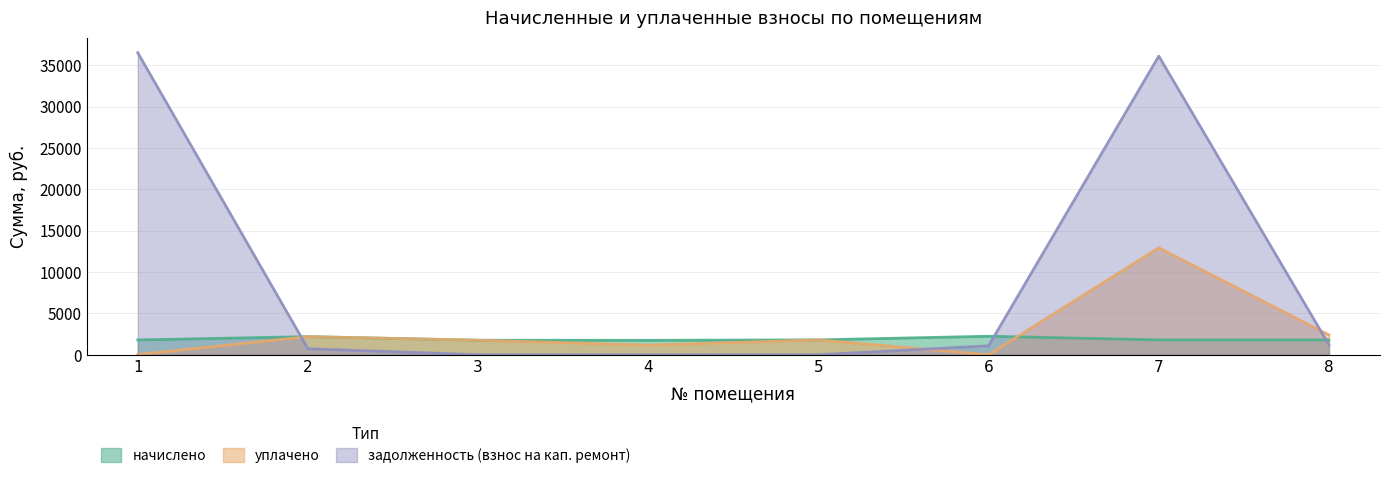

Reading left to right, extract all data points from this chart.

начислено: 1=1789.0	2=2188.6	3=1756.0	4=1745.0	5=1796.3	6=2236.3	7=1796.3	8=1792.7
уплачено: 1=25.6	2=2188.6	3=1756.0	4=1163.3	5=1796.3	6=0.0	7=12937.9	8=2390.2
задолженность (взнос на кап. ремонт): 1=36531.7	2=729.5	3=0.0	4=0.0	5=0.0	6=1082.1	7=36128.1	8=1195.1